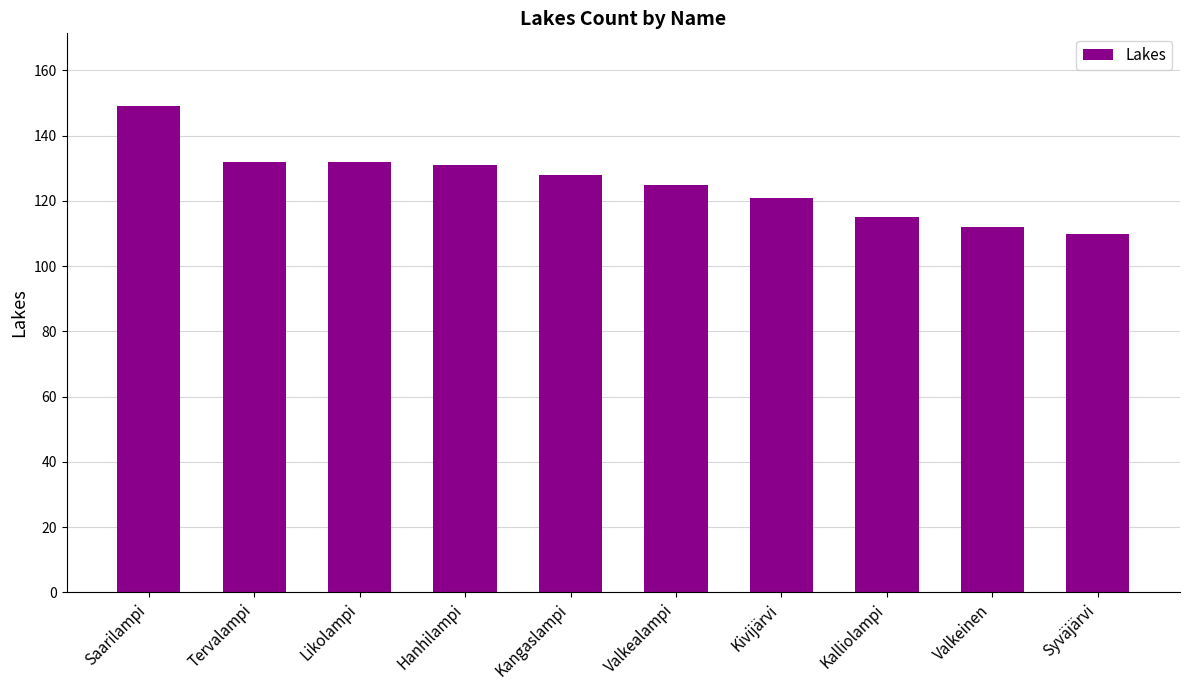

Which category has the highest value across all series?

Saarilampi